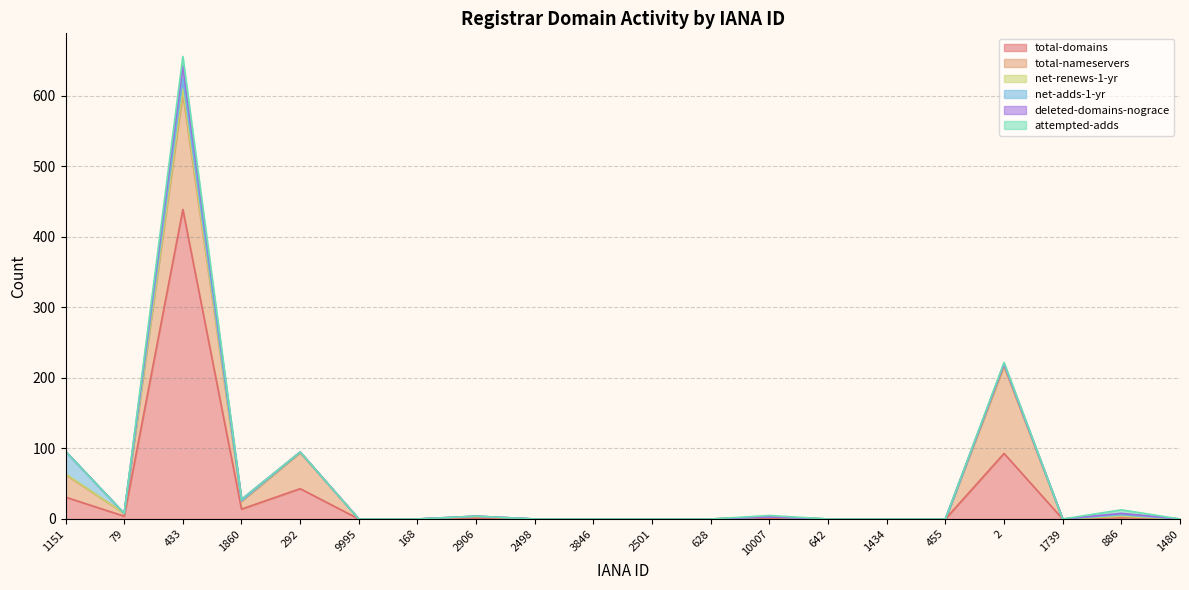

Between 2501 and 1434, which series saw the biggest shift?

total-domains